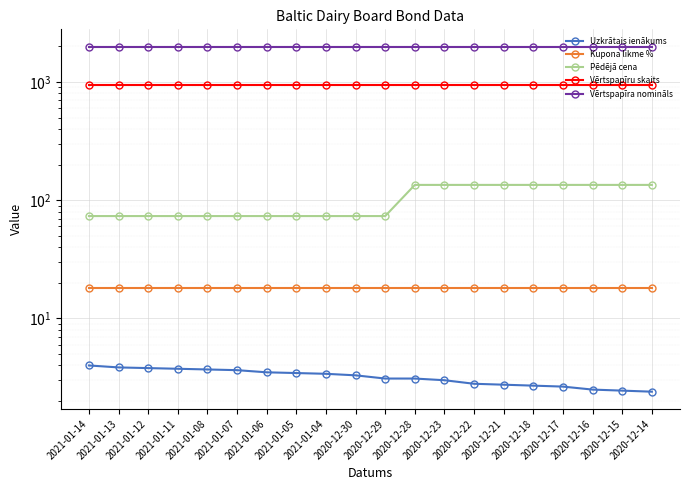

True or false: Vērtspapīra nomināls has a value of 486.9 at 2020-12-14.

False